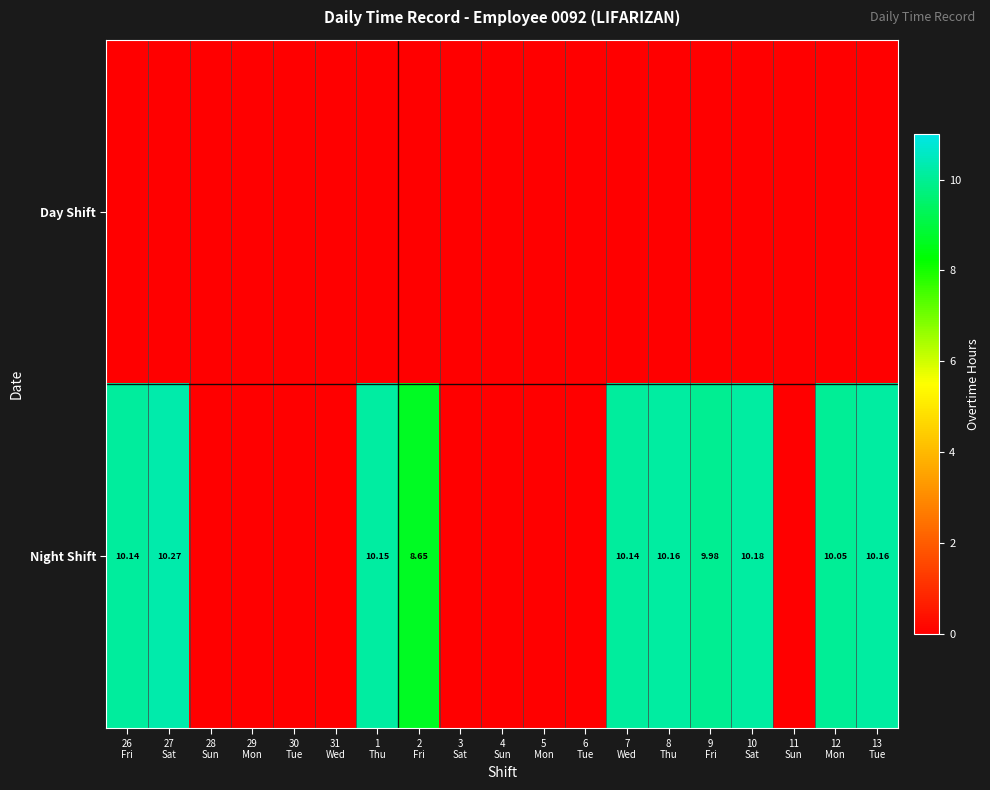

Which series has the largest total across all categories?

Night Shift